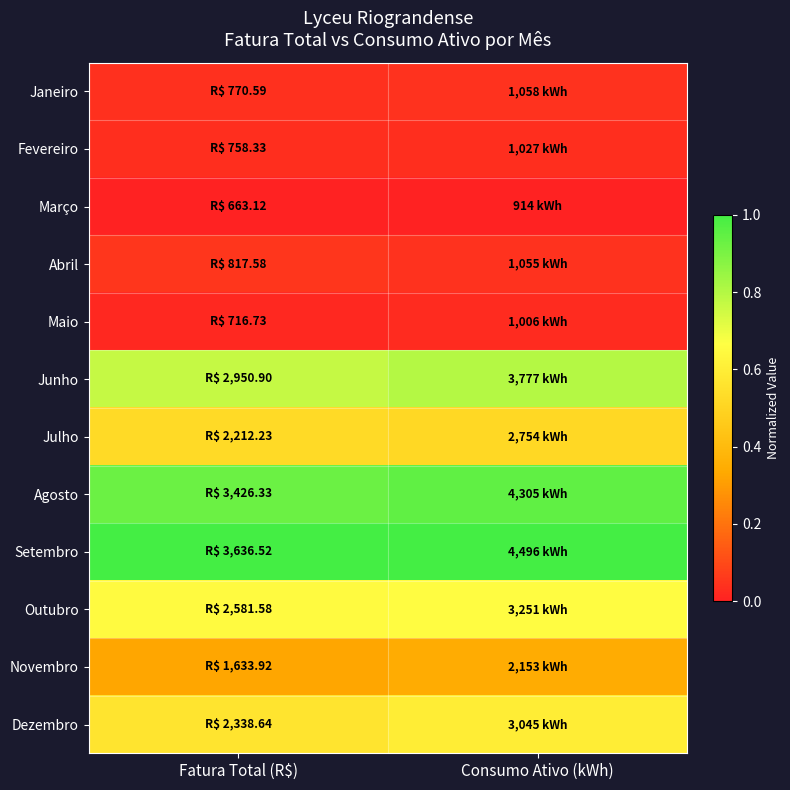

List the series in order of their peak value, highest first.

Setembro, Agosto, Junho, Outubro, Dezembro, Julho, Novembro, Abril, Janeiro, Fevereiro, Maio, Março